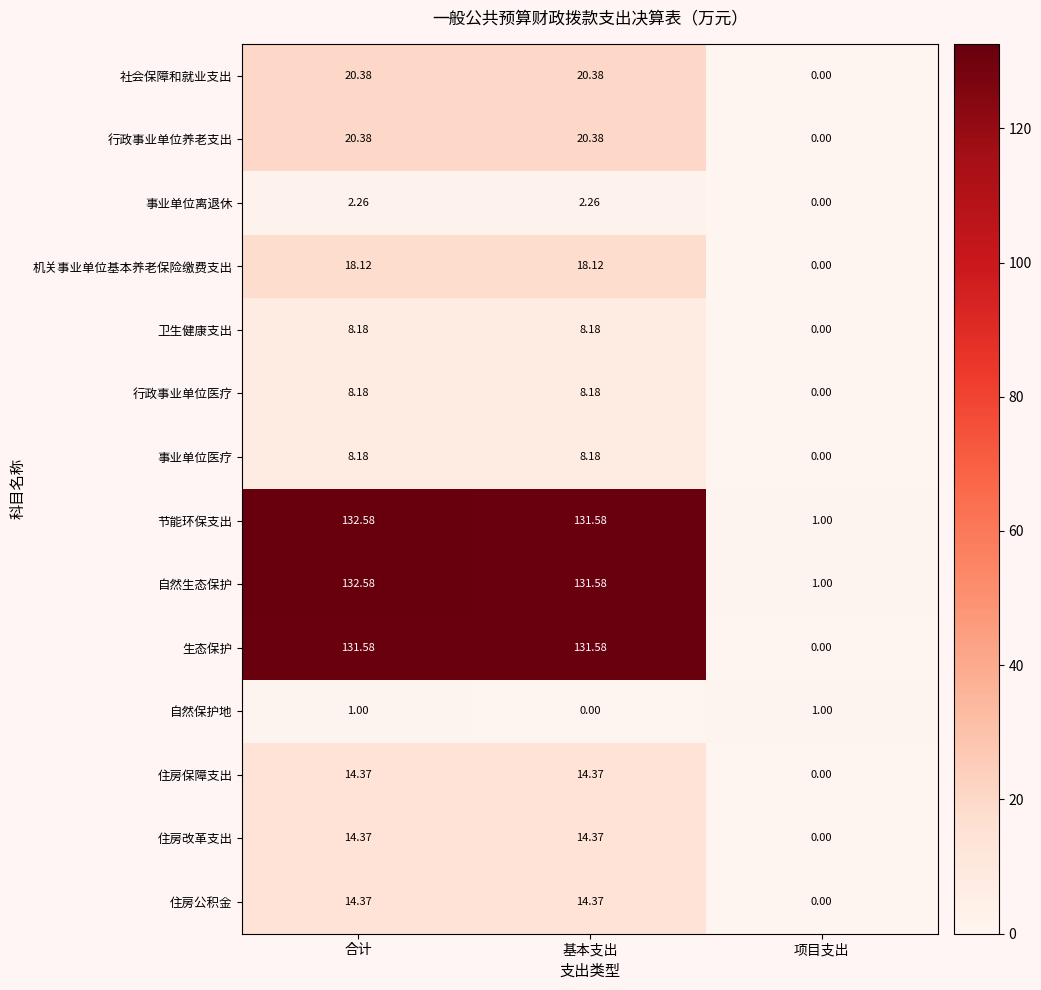

Where is 事业单位离退休 nearest to the value 1?

项目支出